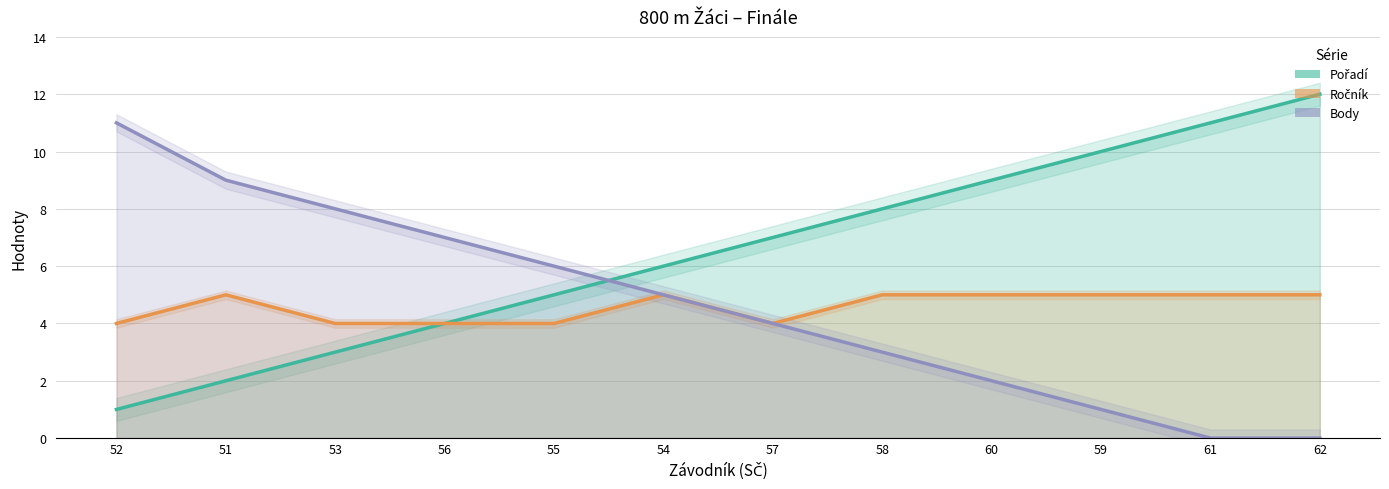

Count the number of categories in the chart.

12